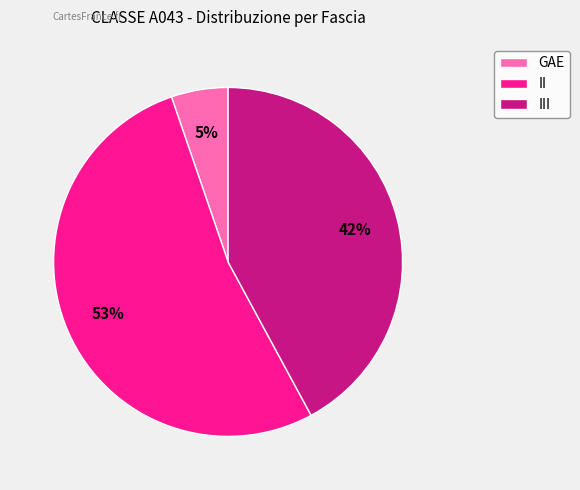

What is the smallest slice in the pie chart?

GAE